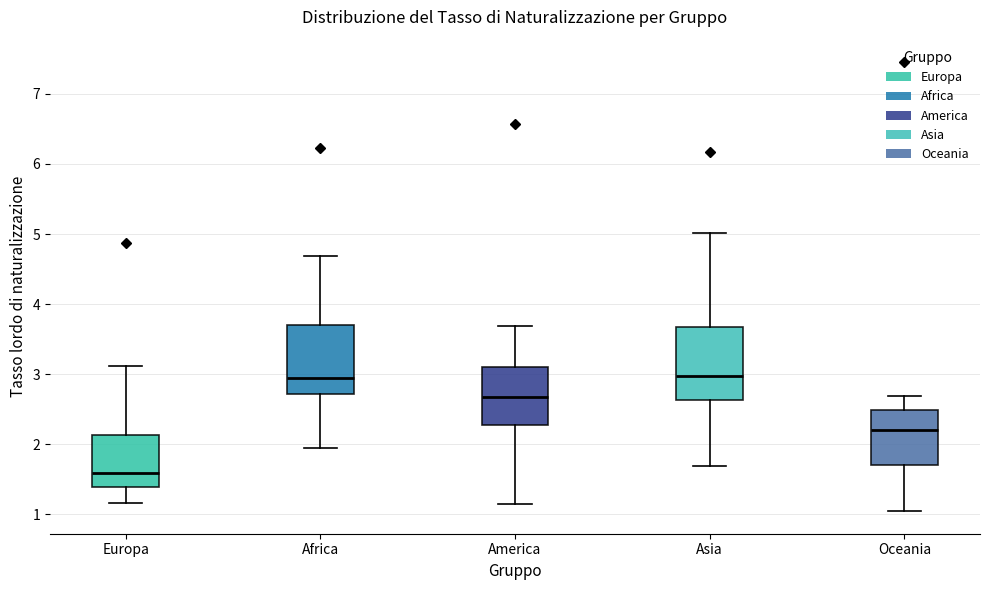

Reading left to right, read every box against the y-axis: the position of its median line, the range the box covers, and the ends of its whiskers. The values are not printed on the chart, so give them approximately, as read against the axis.

Europa: median 1.6, box 1.4 to 2.1, whiskers 1.2 to 3.1
Africa: median 2.9, box 2.7 to 3.7, whiskers 1.9 to 4.7
America: median 2.7, box 2.3 to 3.1, whiskers 1.1 to 3.7
Asia: median 3.0, box 2.6 to 3.7, whiskers 1.7 to 5.0
Oceania: median 2.2, box 1.7 to 2.5, whiskers 1.0 to 2.7